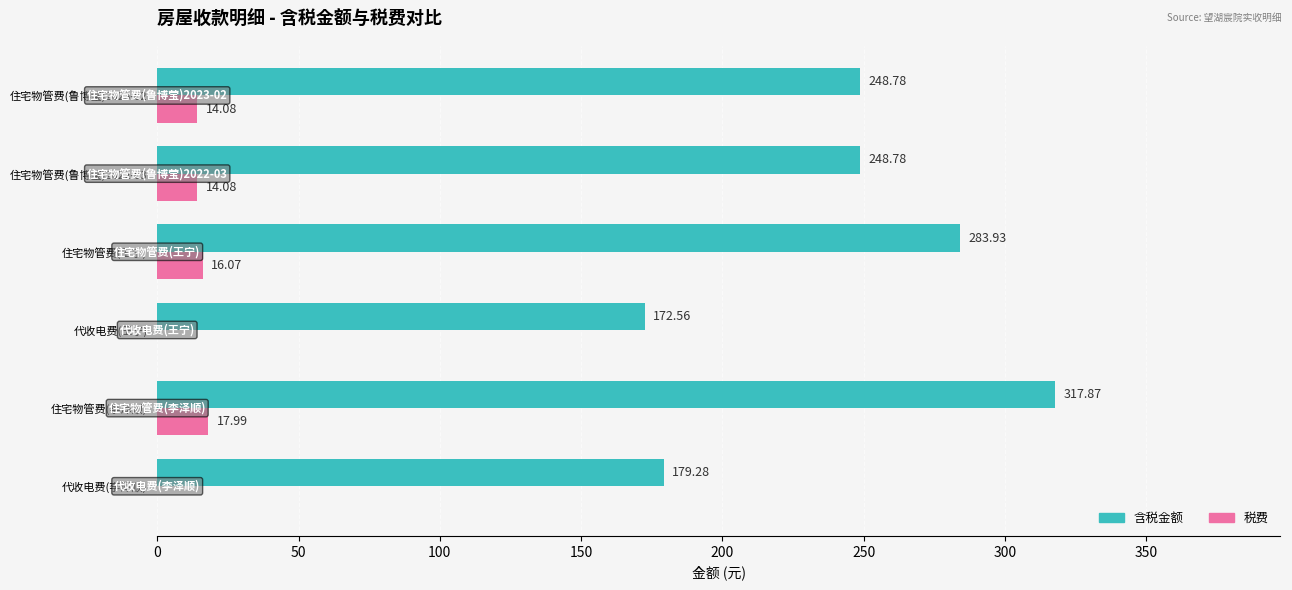

Is the value of 税费 at 住宅物管费(鲁博莹)2023-02 greater than the value of 含税金额 at 代收电费(李泽顺)?

No